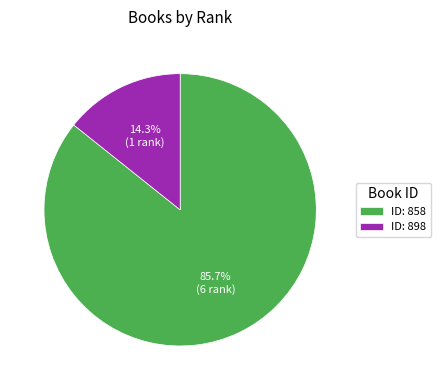

What is the largest slice in the pie chart?

ID: 858